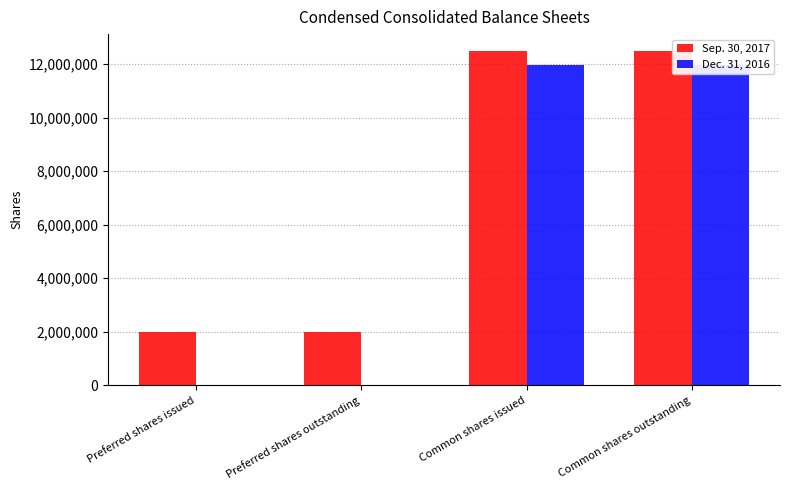

What position from the right is Common shares issued?

2